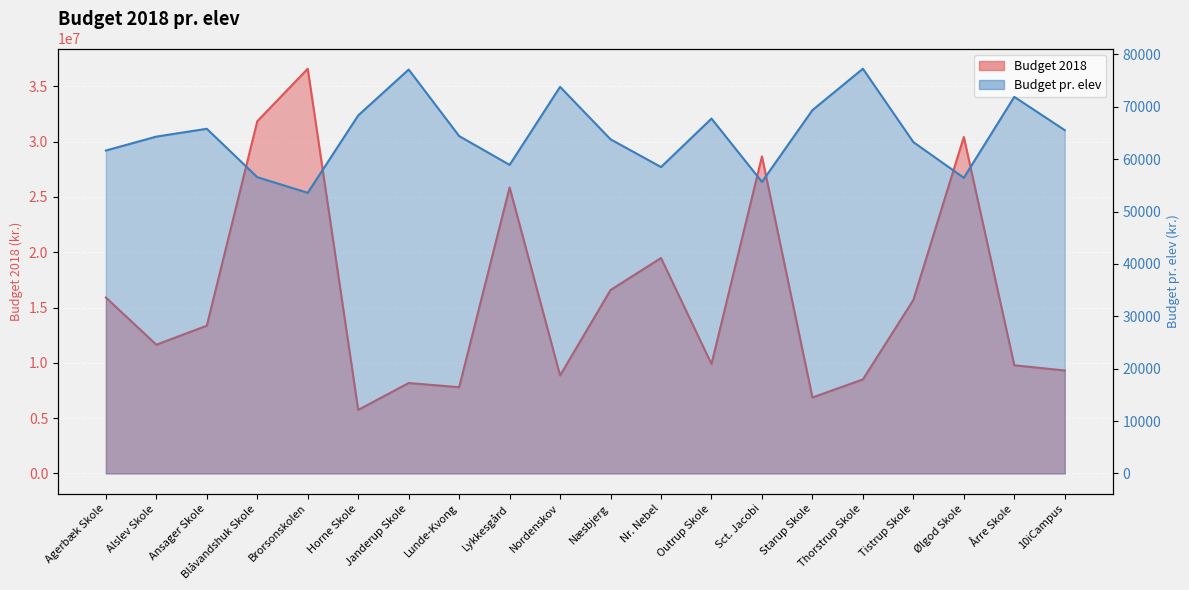

What are all the series names shown in the legend?

Budget 2018, Budget pr. elev